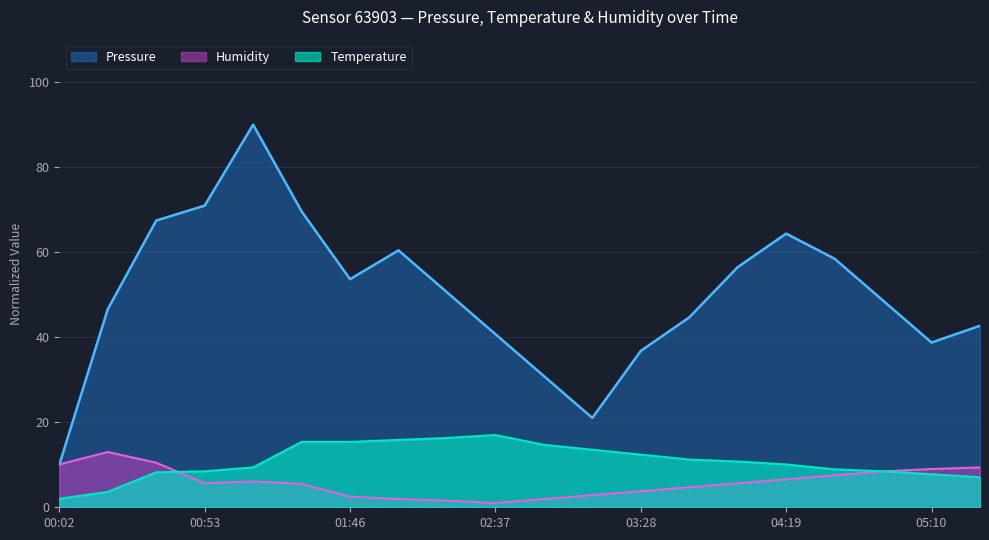

Which series has the widest spread of values?

Pressure